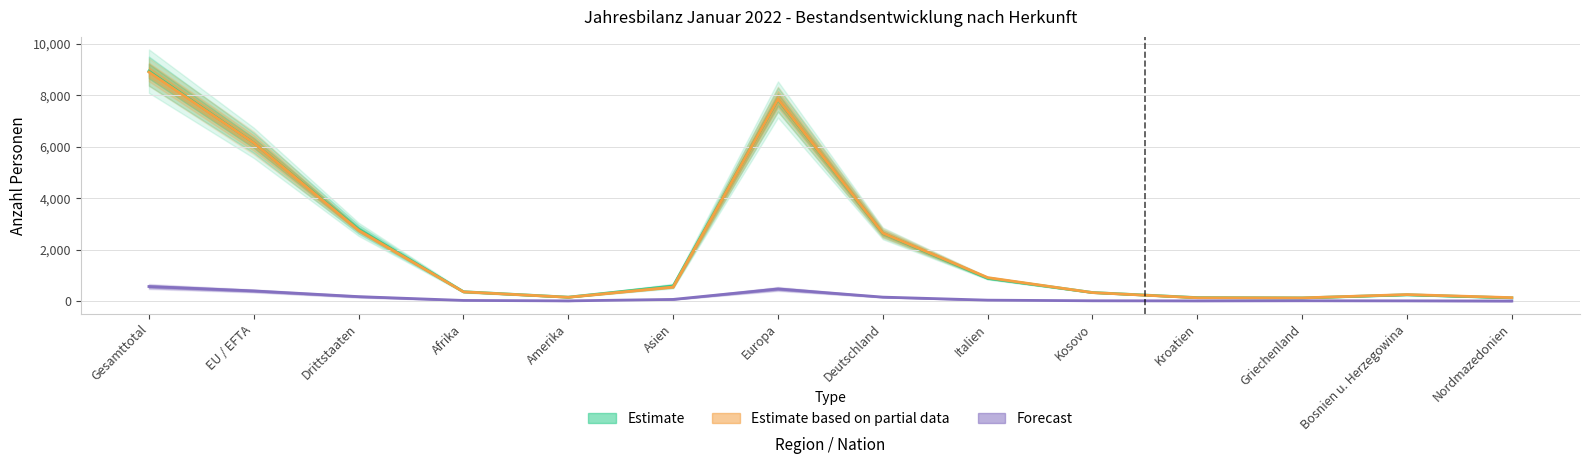

What is the maximum value for Bestand Ende Monat?

8938